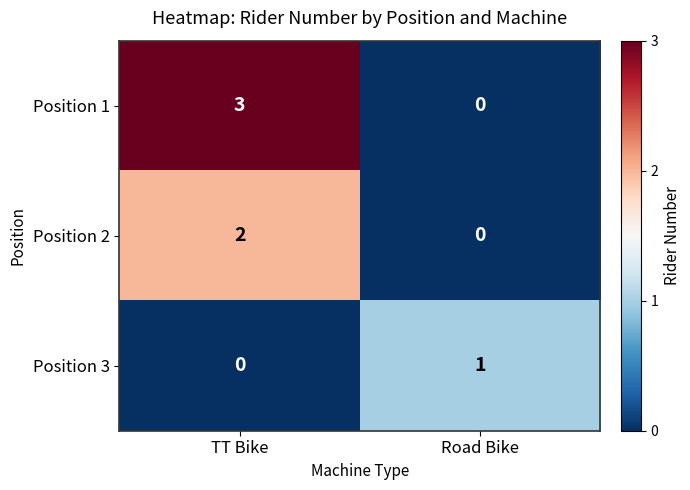

True or false: Position 1 has a value of 3 at TT Bike.

True